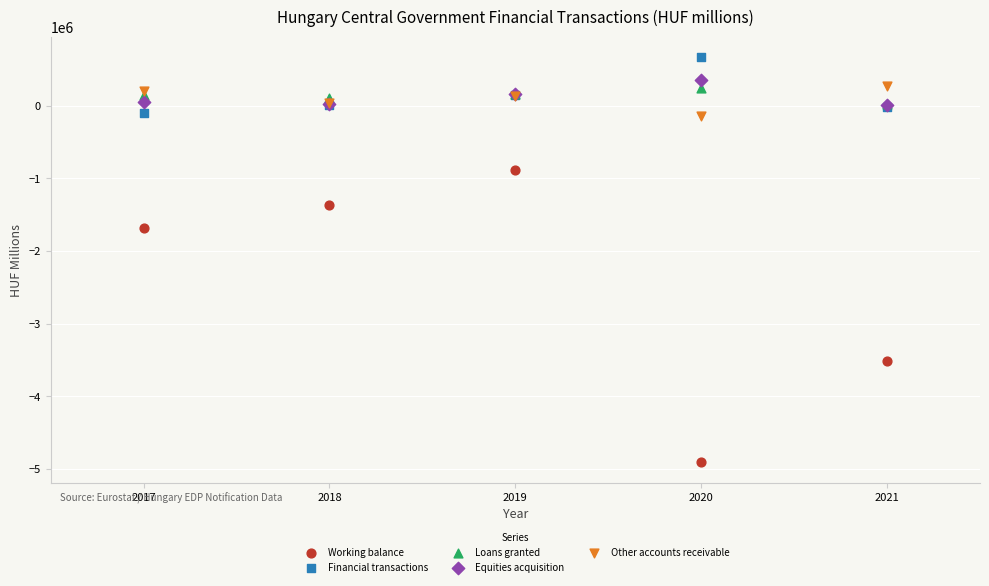

What are all the series names shown in the legend?

Working balance, Financial transactions, Loans granted, Equities acquisition, Other accounts receivable